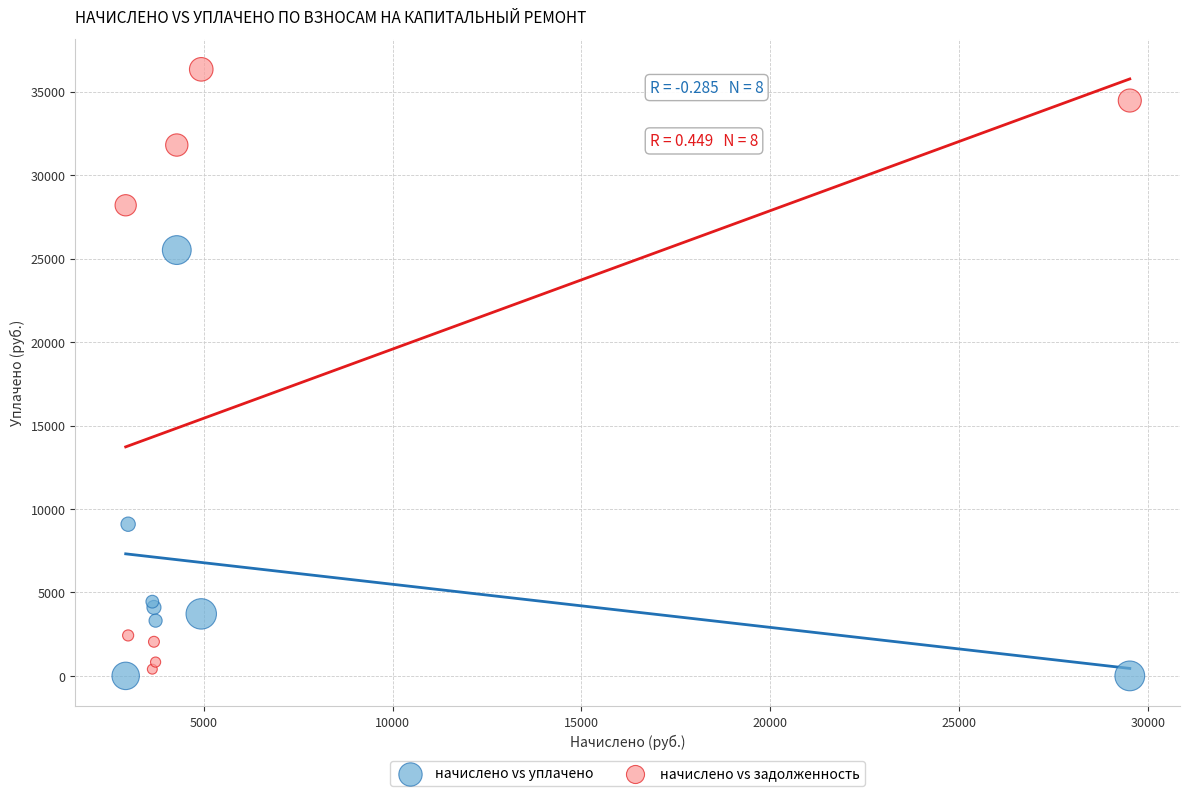

What is the X range (max minus min) for the scatter plot?

26596.3